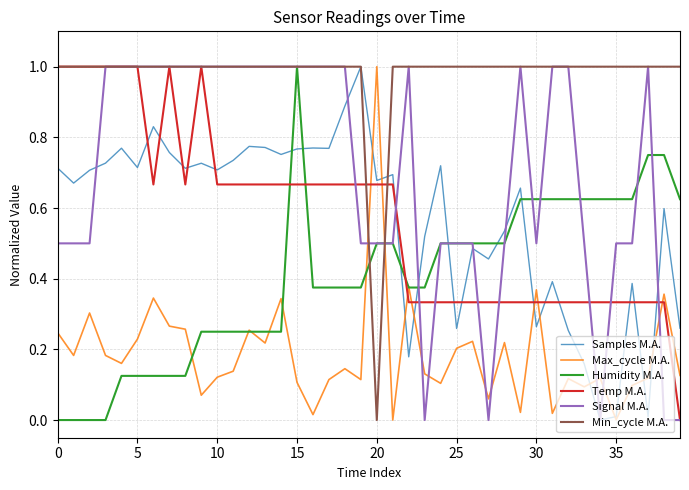

What is the maximum value shown in the chart?

1.0